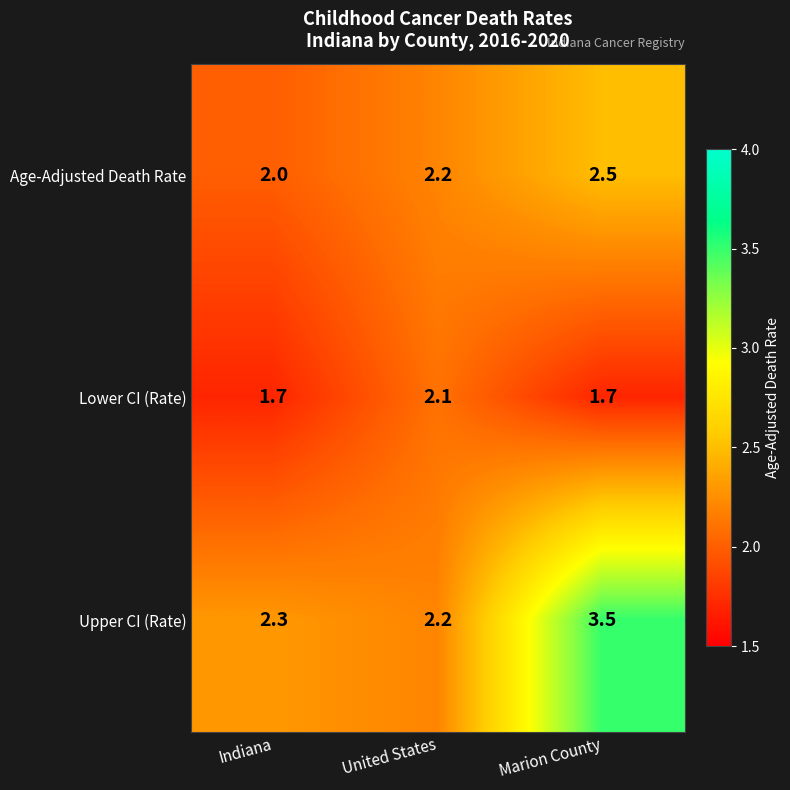

What is the minimum value shown in the chart?

1.7